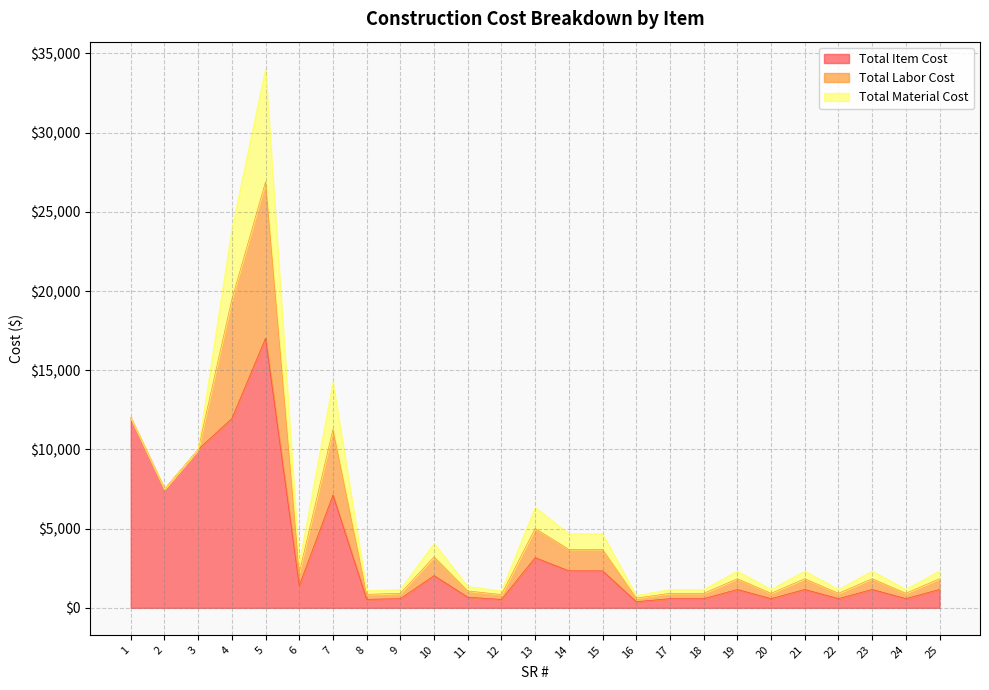

What is the sum of the Total Item Cost values at 11 and 1?

12675.2